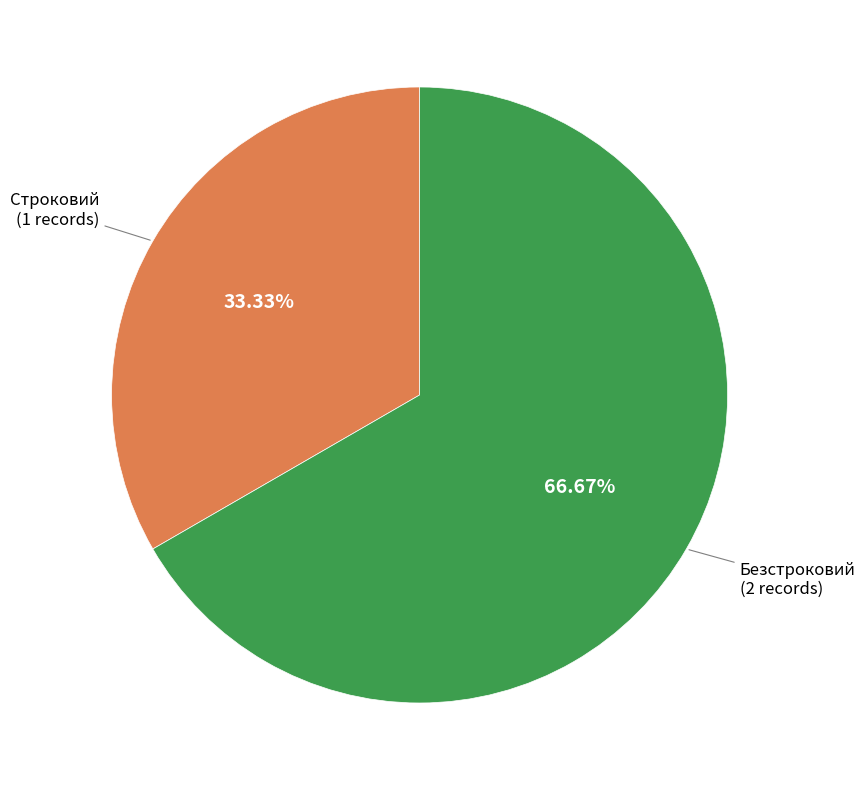

Does any single category account for the majority?

Yes